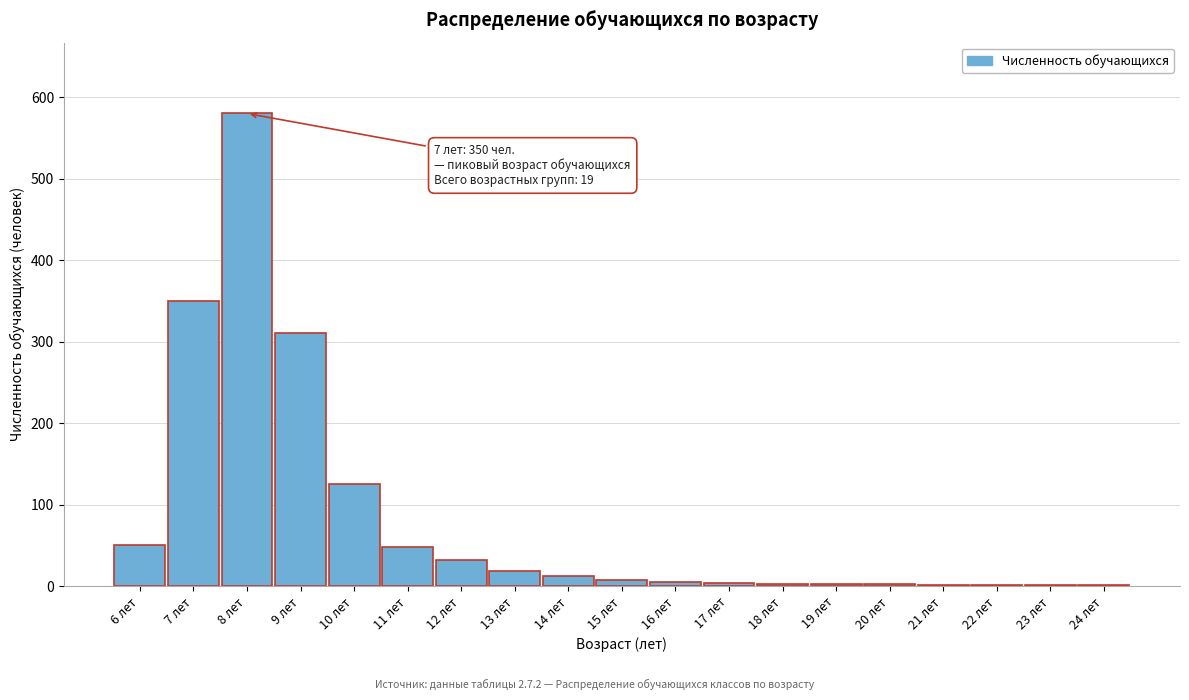

What is the greatest value displayed?

580